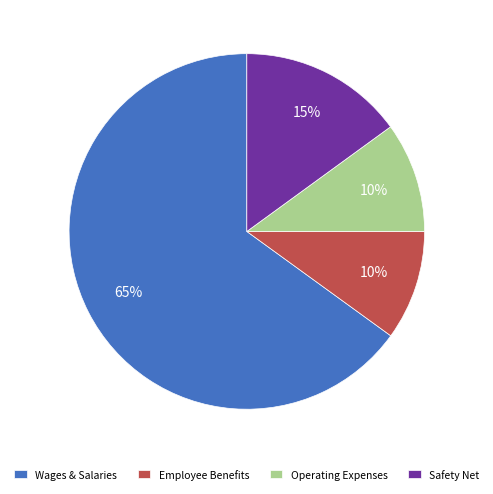

Is it true that Operating Expenses is 20% of the pie?

False